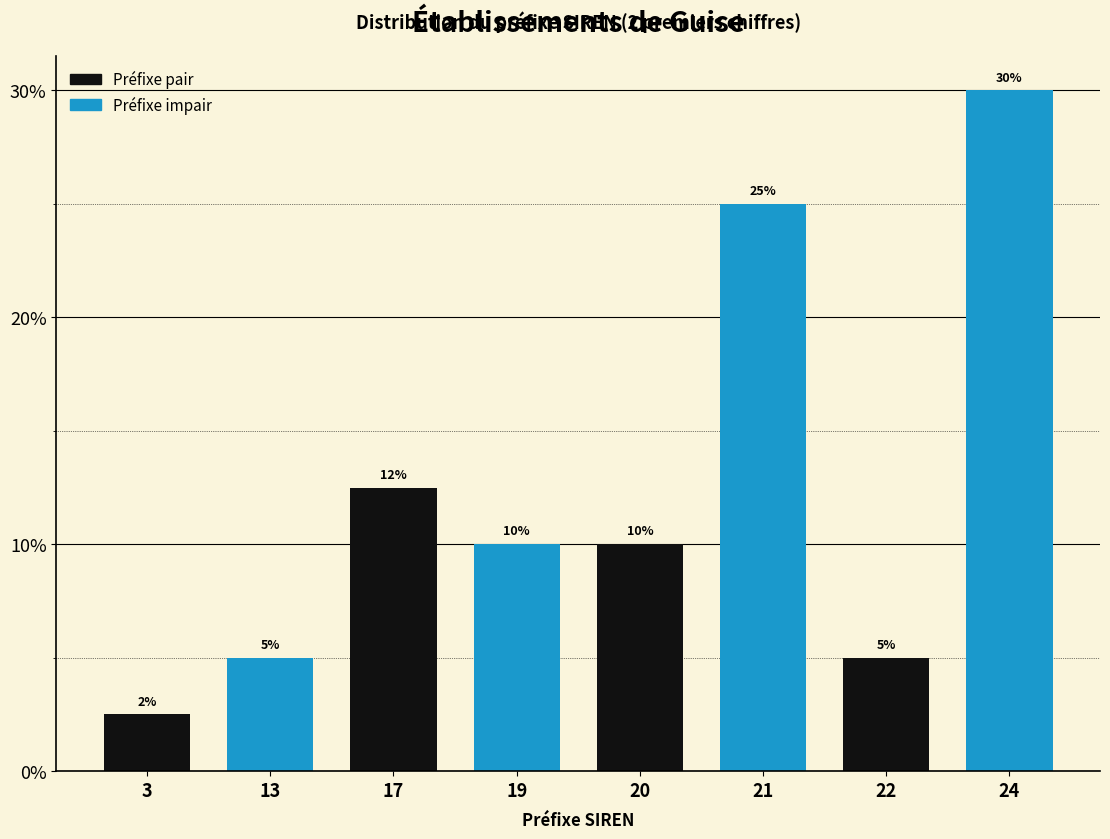

Is it true that the value at 20 is 10.0?

True